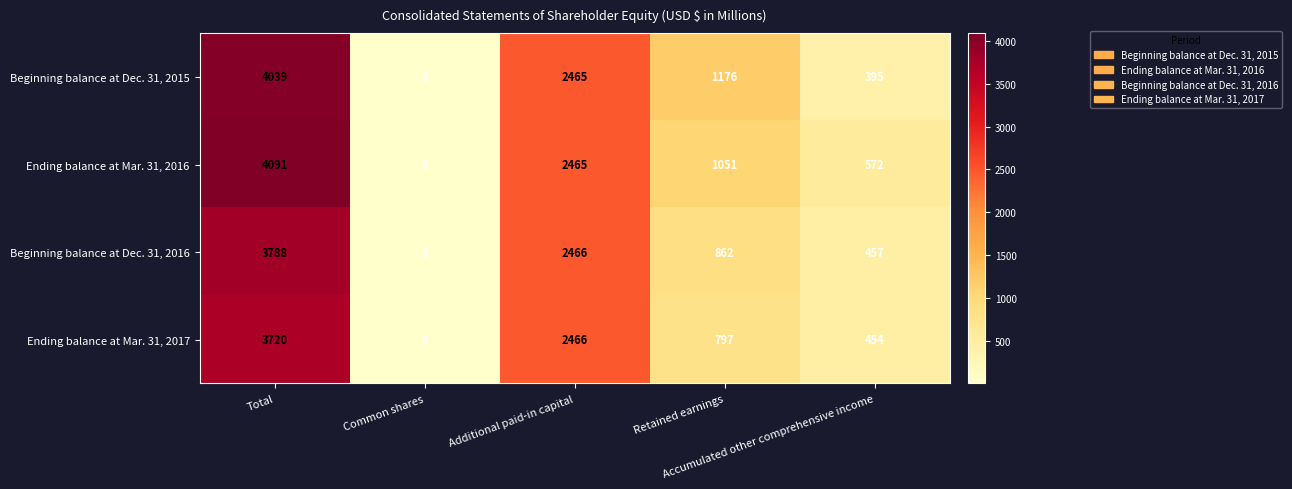

How many Beginning balance at Dec. 31, 2016 values are between 457 and 2466?

3